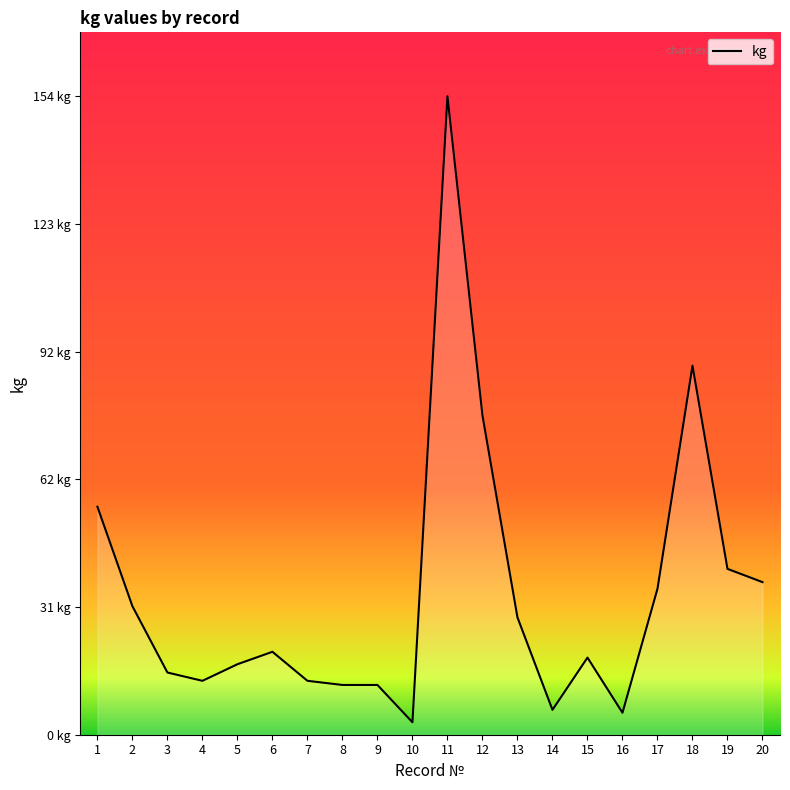

How many points are higher than both their immediate neighbors (excluding endpoints)?

4